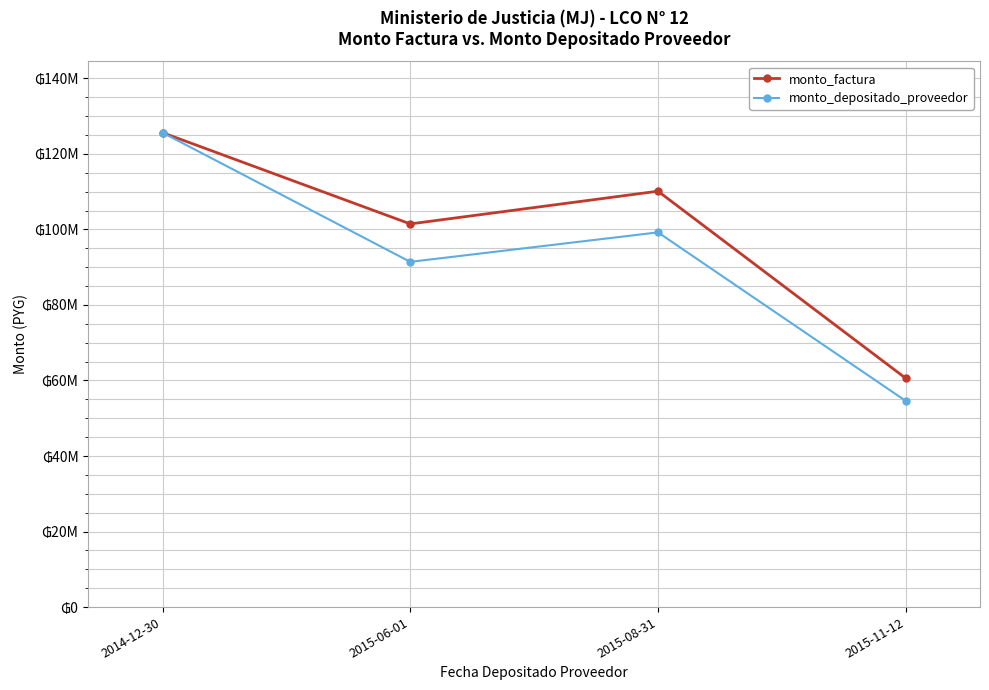

What are all the series names shown in the legend?

monto_factura, monto_depositado_proveedor